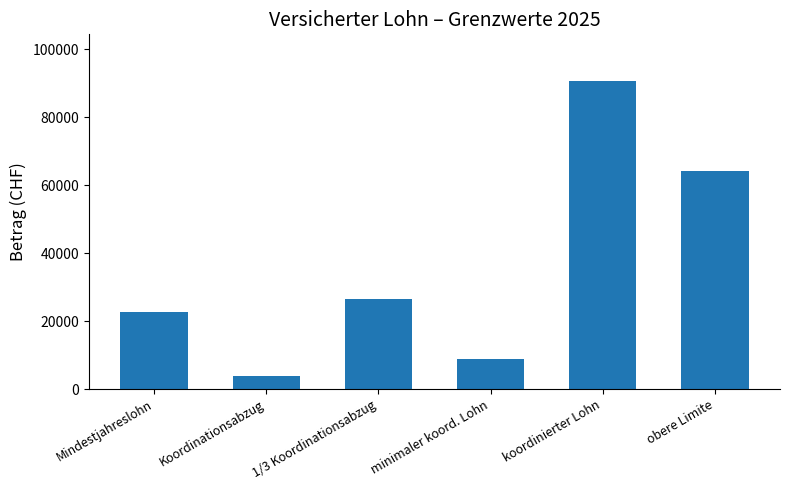

Are the bars grouped side by side (vs. stacked)?

No